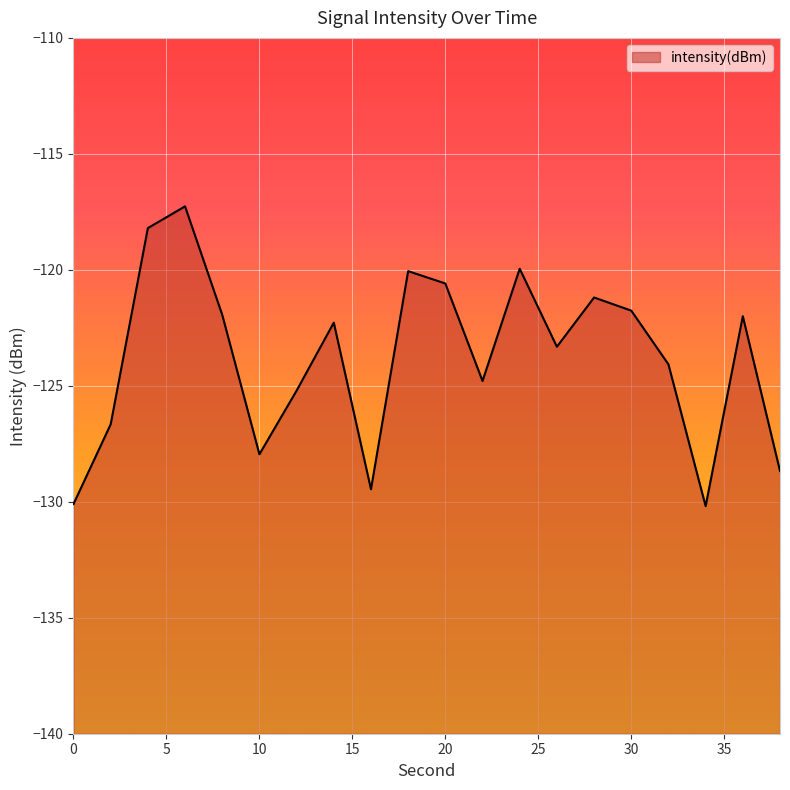

Reading left to right, what are all the values shown in this chart?

-130.1	-126.7	-118.2	-117.3	-121.9	-128.0	-125.2	-122.3	-129.5	-120.1	-120.6	-124.8	-120.0	-123.3	-121.2	-121.8	-124.1	-130.2	-122.0	-128.7